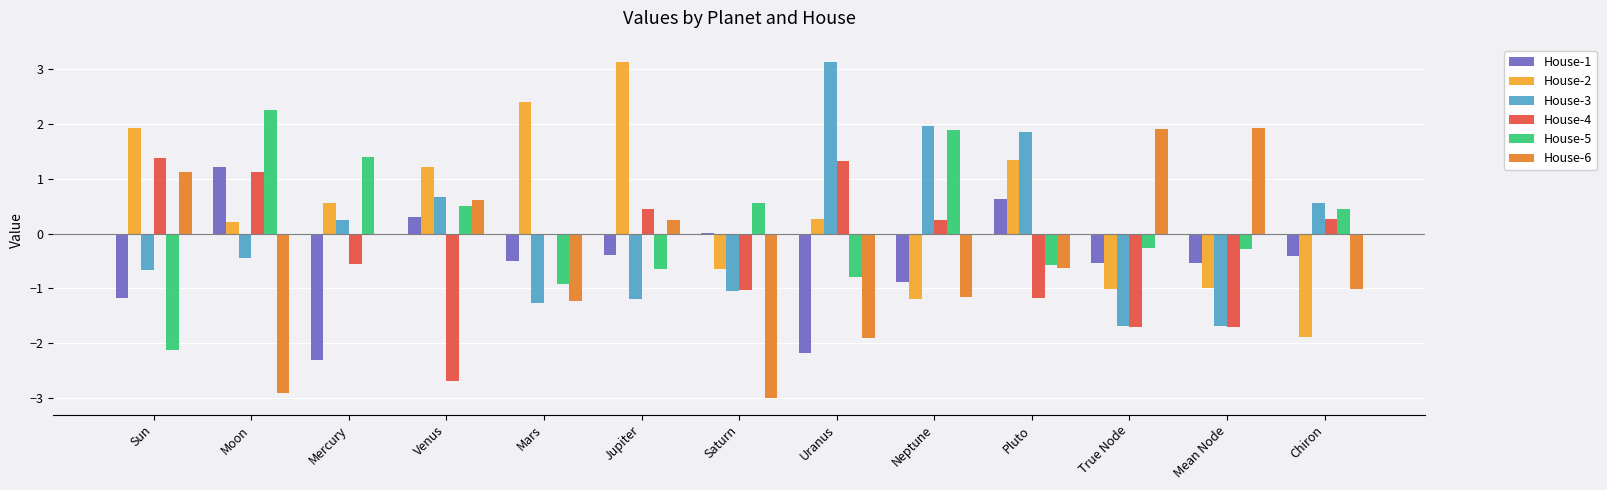

At which label does House-1 reach its peak?

Moon